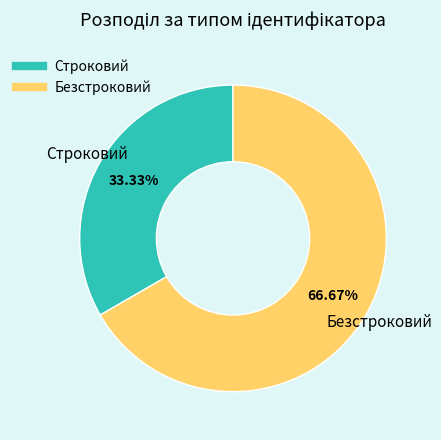

To the nearest percent, what is the average slice percentage?

50%